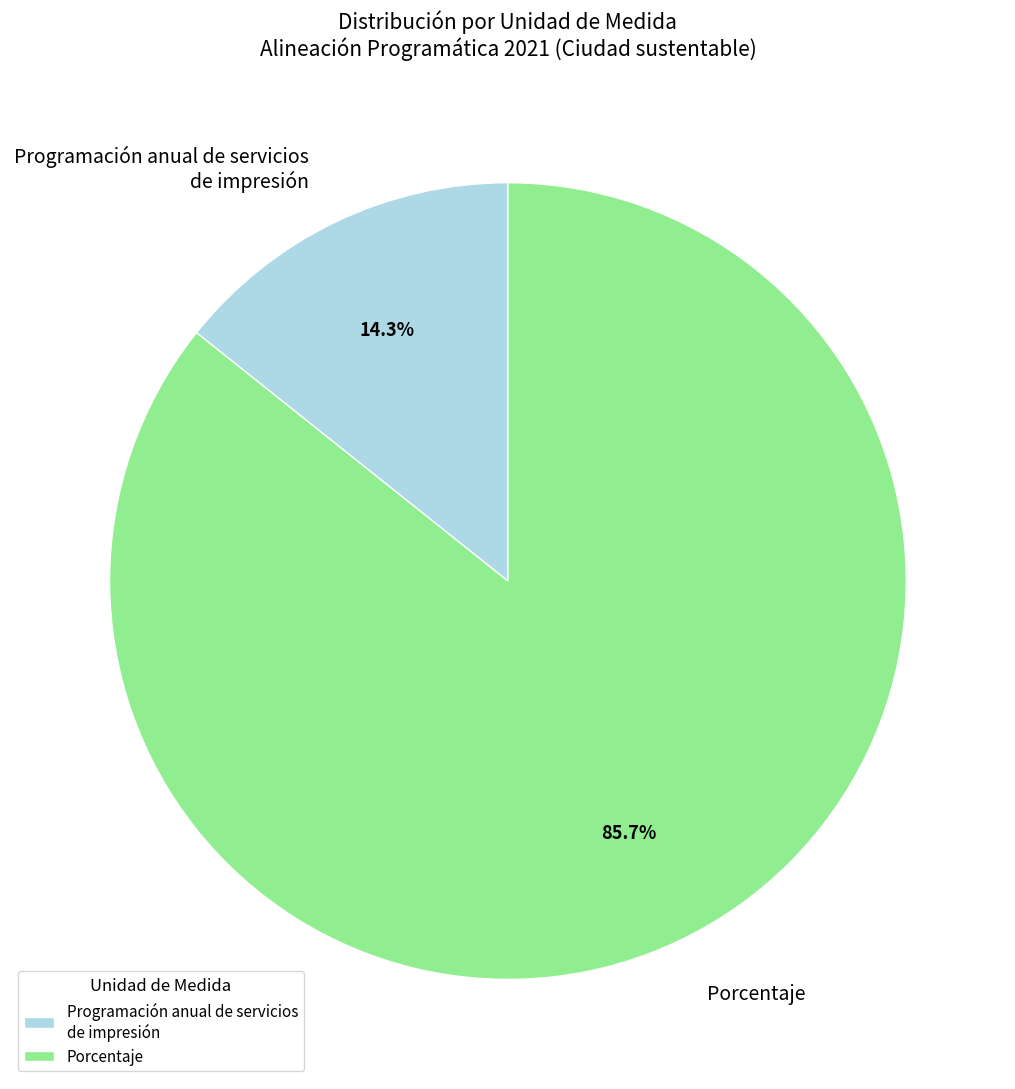

Combined, do Programación anual de servicios de impresión and Porcentaje account for over 50%?

Yes